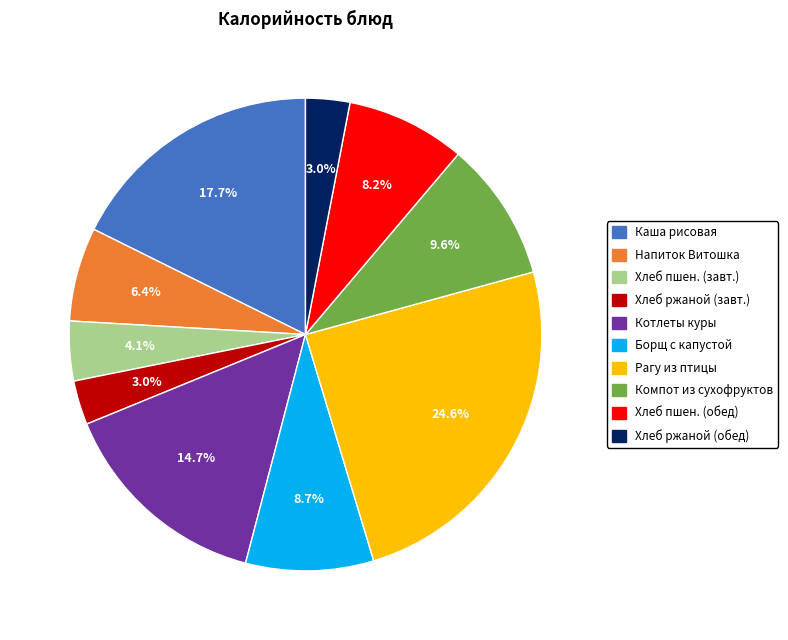

Is there a majority slice in this chart?

No